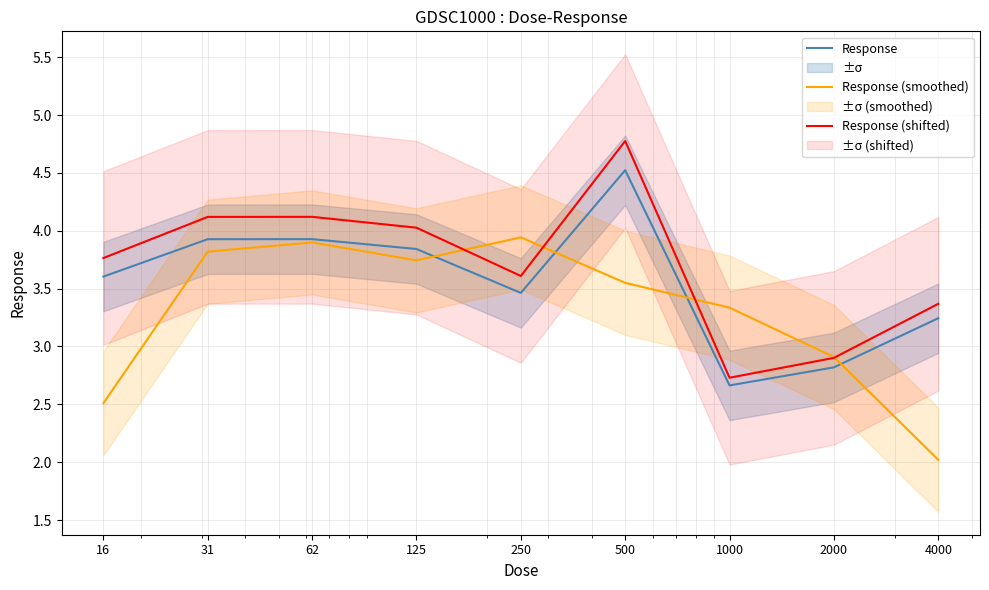

True or false: Response (shifted) and Response cross at least once.

False